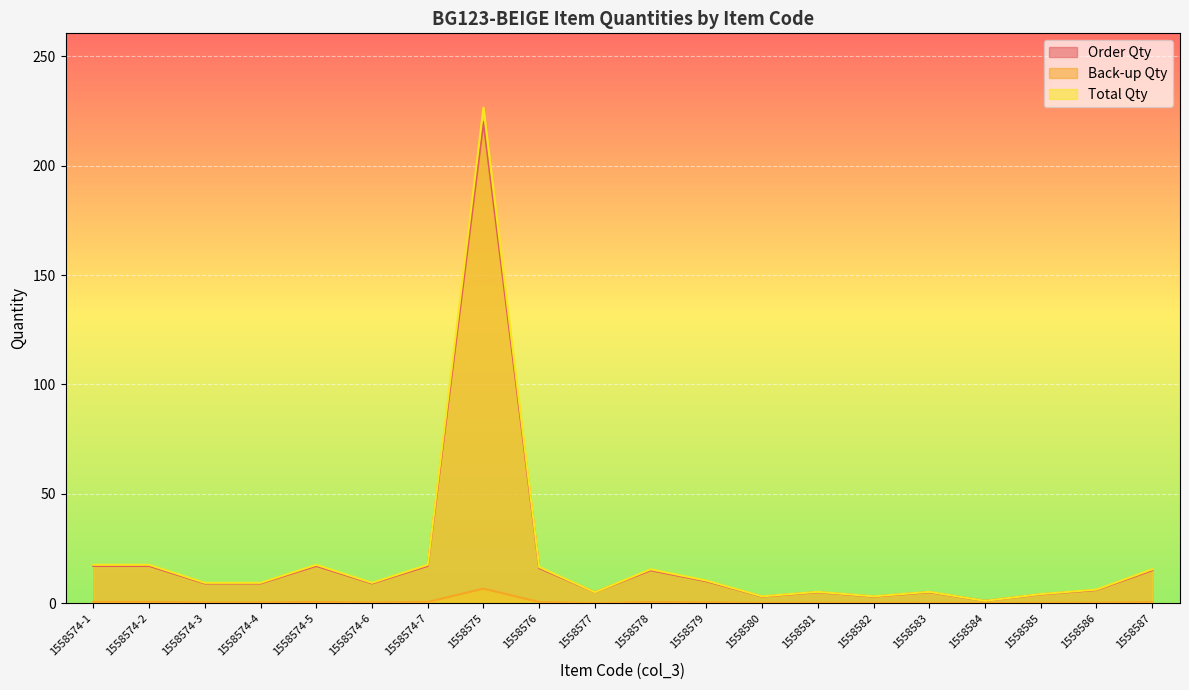

What is the sum of all Total Qty values?

414.9